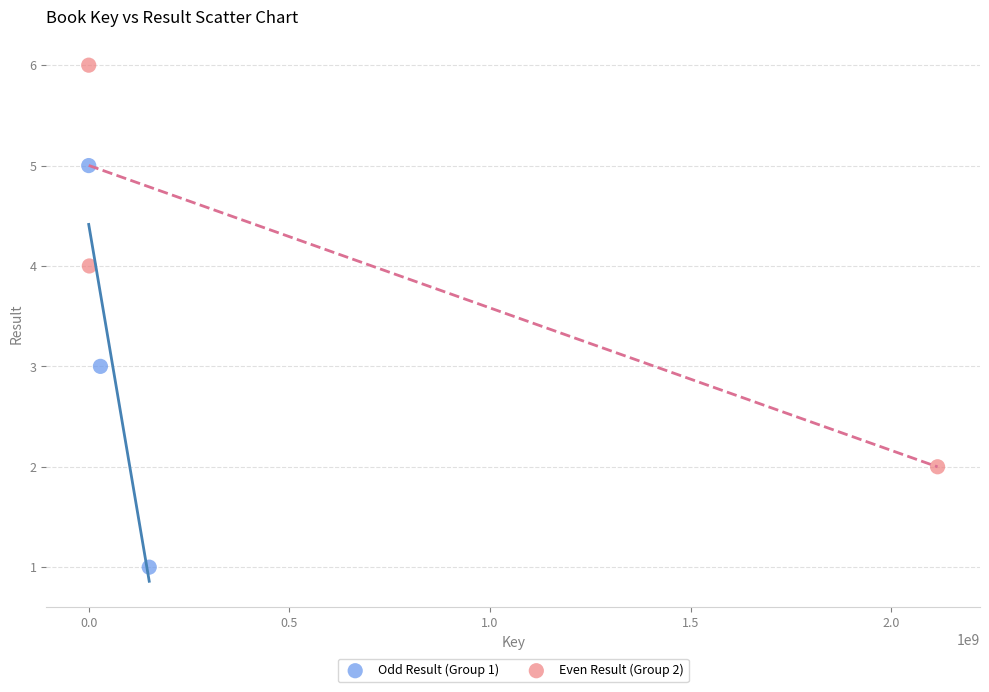

Which series reaches the maximum Y coordinate?

Even Result (Group 2)